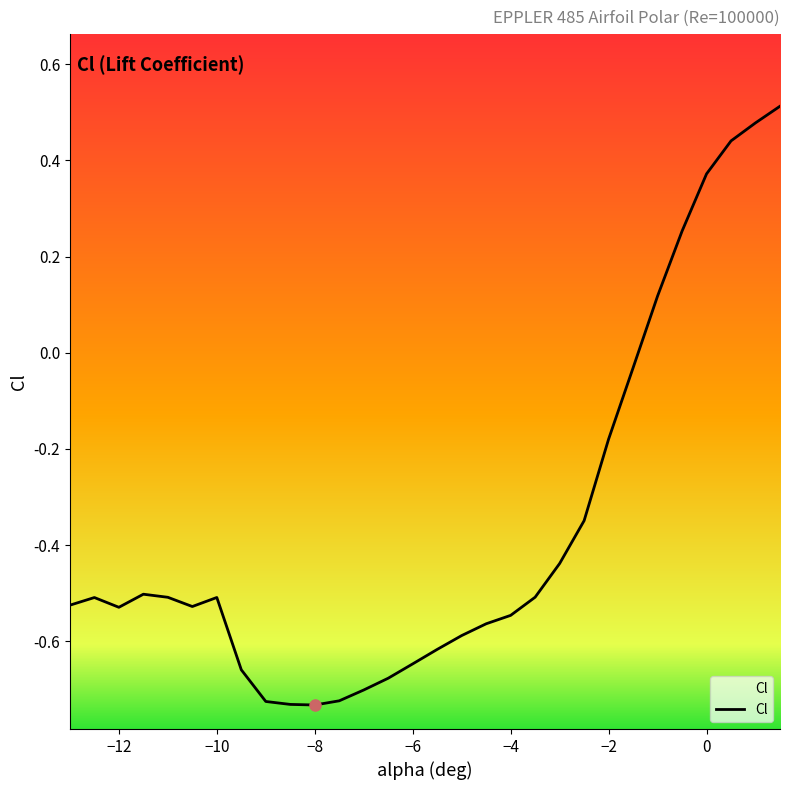

How many distinct data groups are displayed?

1